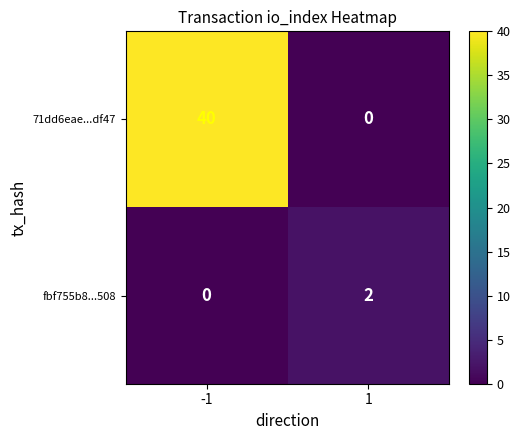

Is it true that 71dd6eae...df47 equals 0 at 1?

True